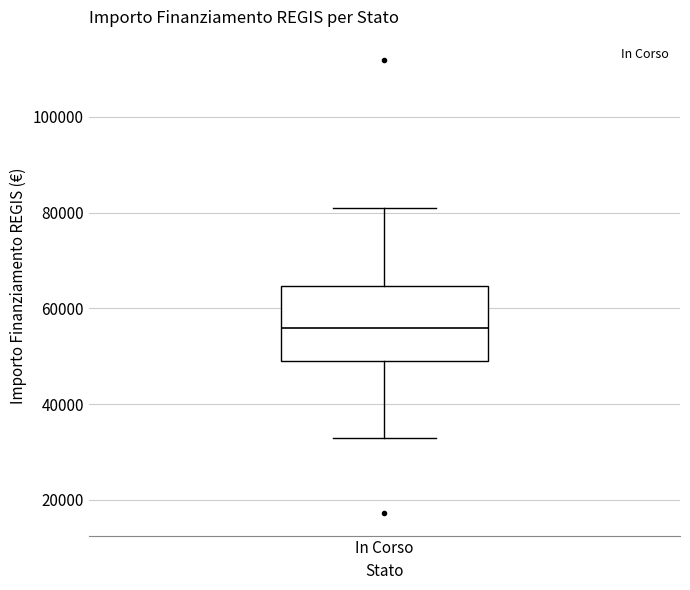

Where does the upper whisker of the box for In Corso end on the y-axis? The values are not printed on the chart, so give them approximately, as read against the axis.

80000